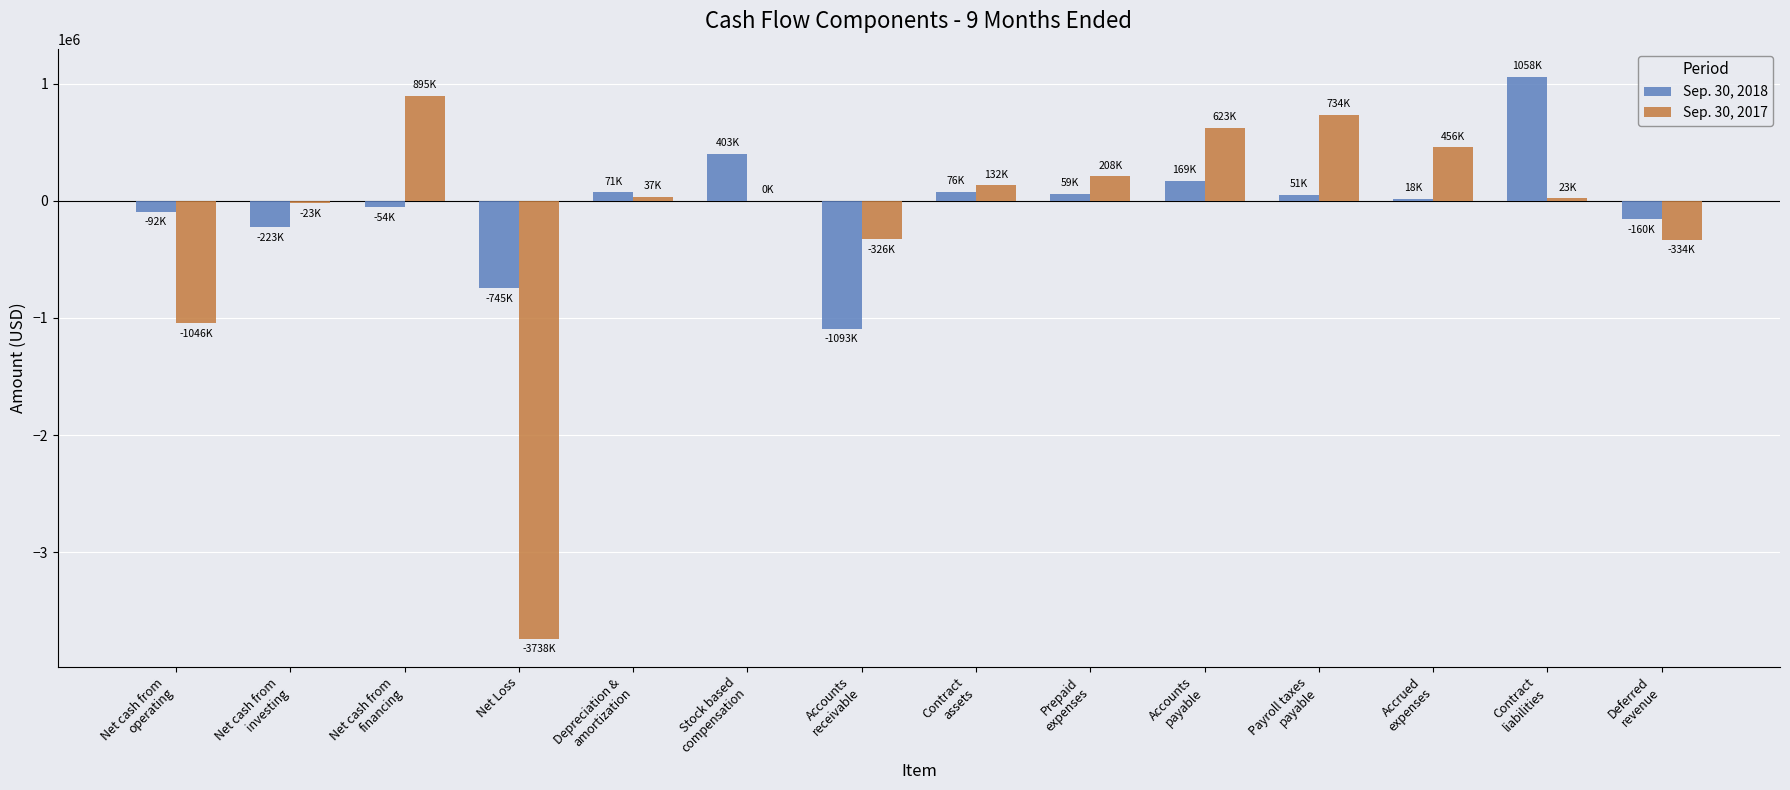

What is the sum of all Sep. 30, 2017 values?

-2359692